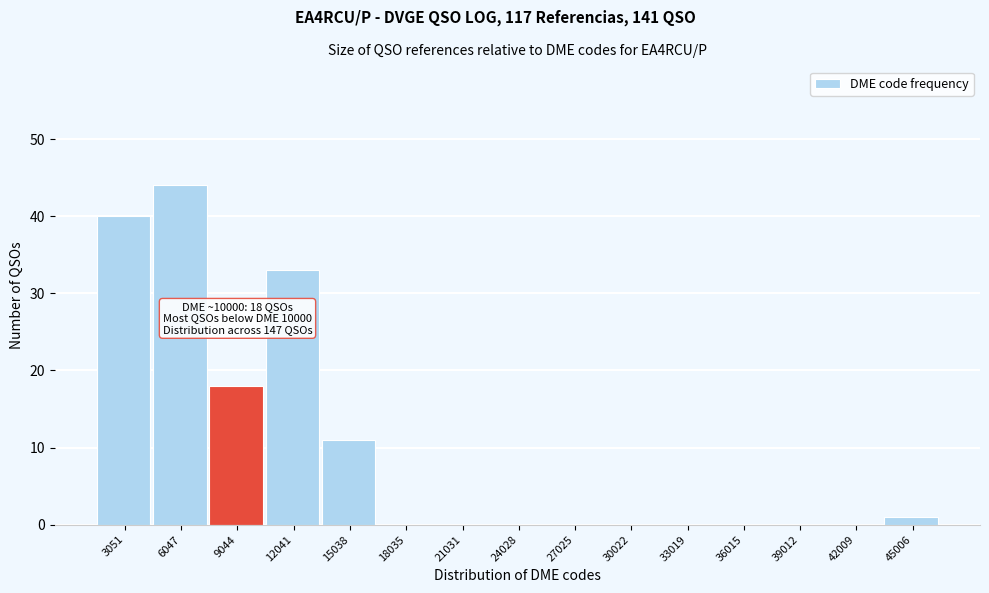

Reading right to left, extract all data points from this chart.

45006=1	42009=0	39012=0	36015=0	33019=0	30022=0	27025=0	24028=0	21031=0	18035=0	15038=11	12041=33	9044=18	6047=44	3051=40